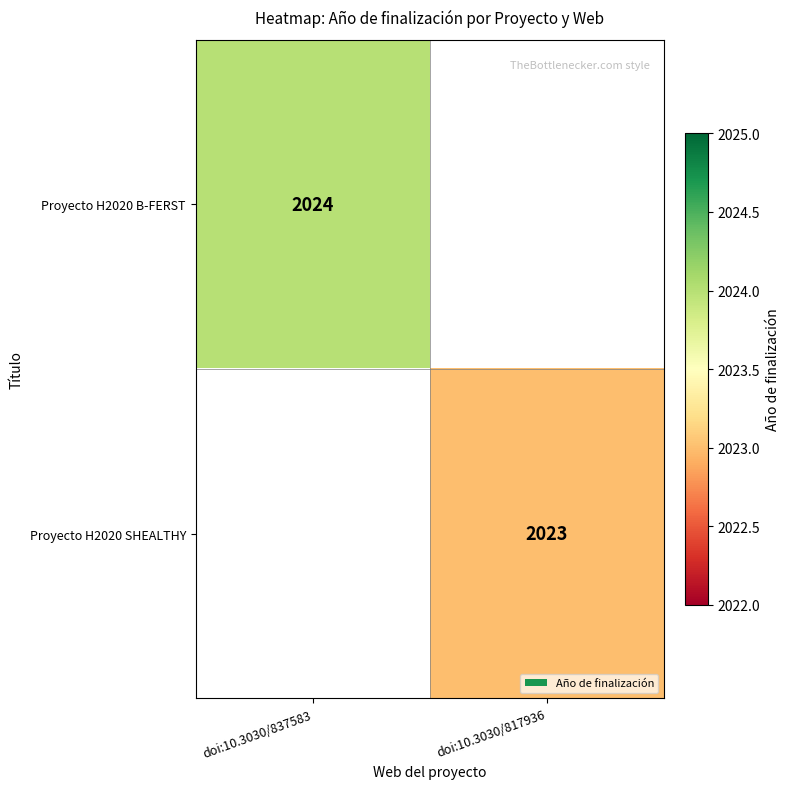

Which has a higher value, doi:10.3030/817936 or doi:10.3030/837583?

doi:10.3030/837583